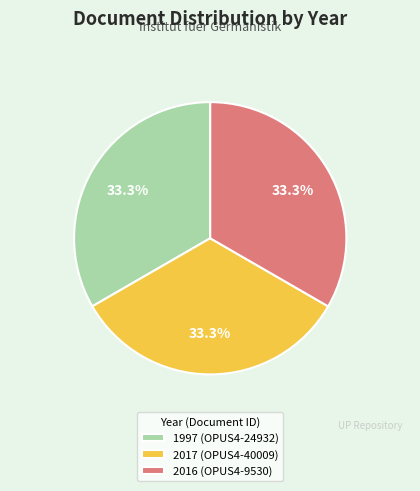

To the nearest percent, what percentage of the pie is 2017?

33%